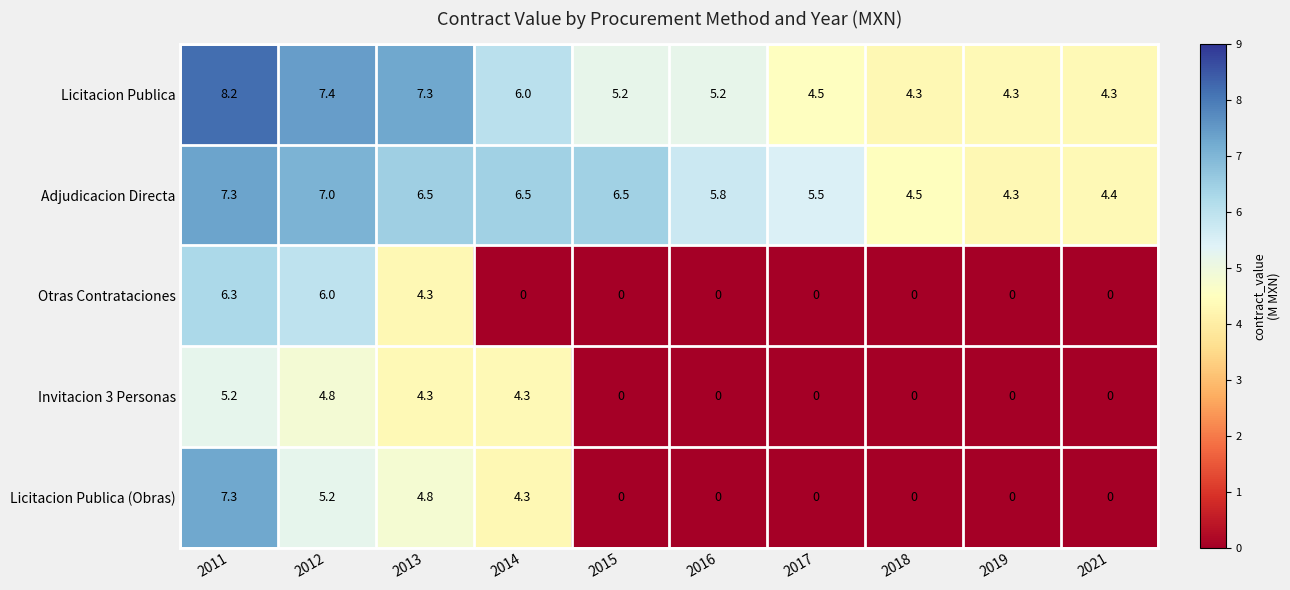

Which series has the largest range (max minus min)?

Licitacion Publica (Obras)